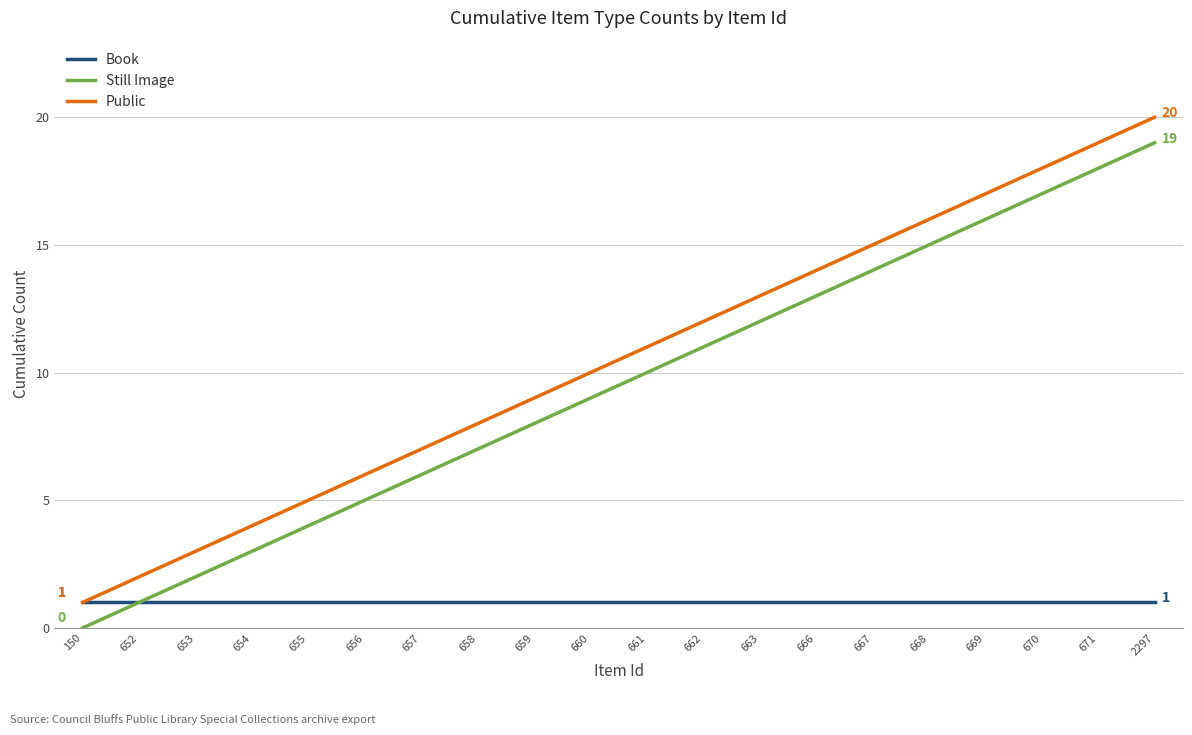

What is the difference between the highest and lowest values at 668?

15